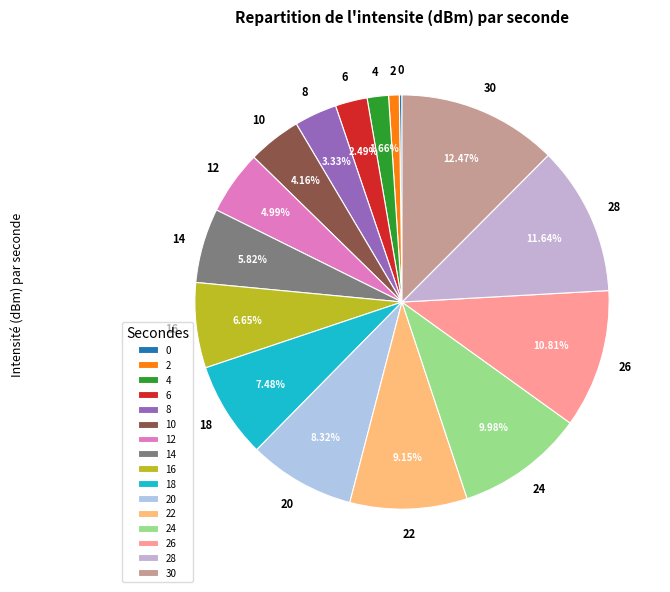

Is 8 the majority of the pie?

No